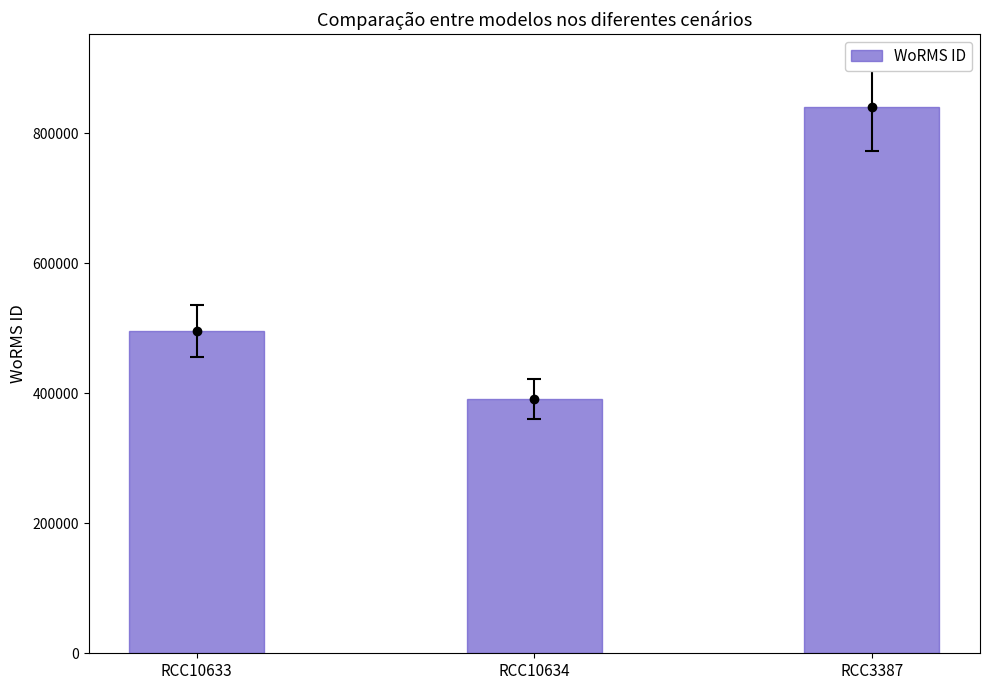

What is the change in value from RCC10633 to RCC10634?

-104295